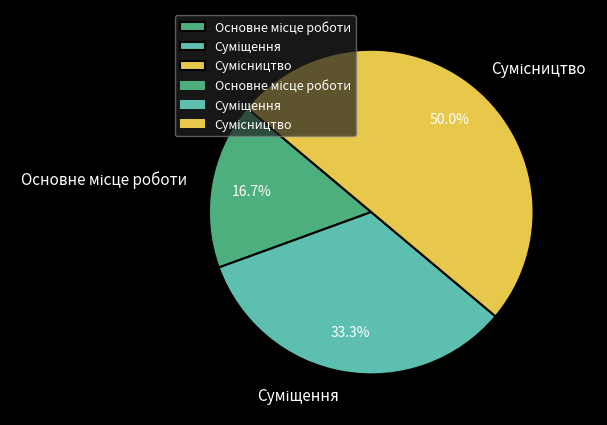

To the nearest percent, what is the difference between the Суміщення and Основне місце роботи slice percentages?

17%